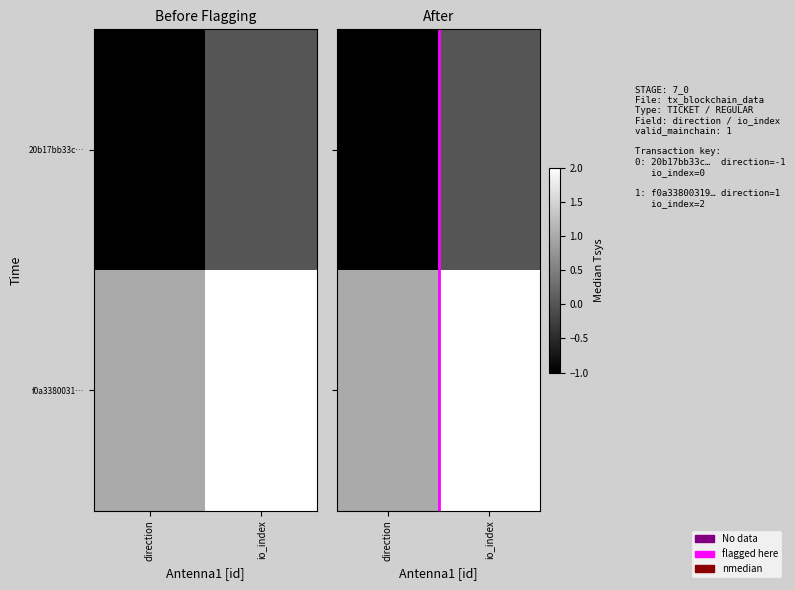

What is the lowest value of the 20b17bb33c… series?

-1